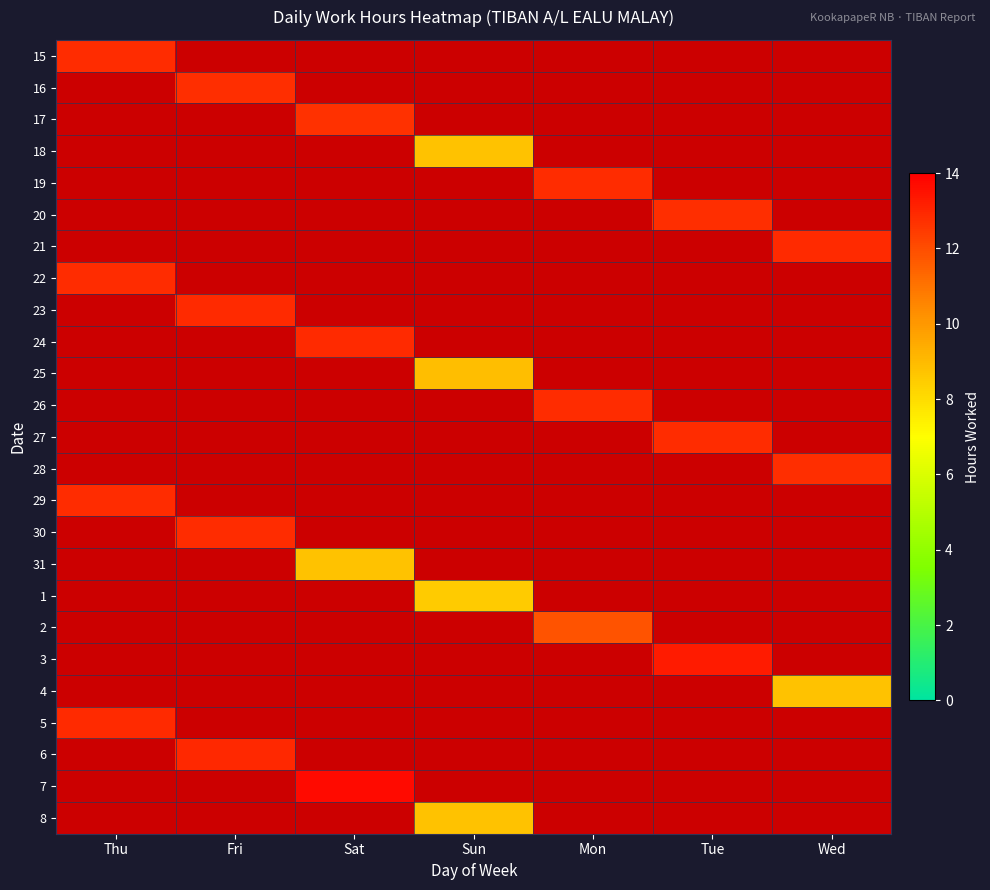

Count the number of categories in the chart.

7